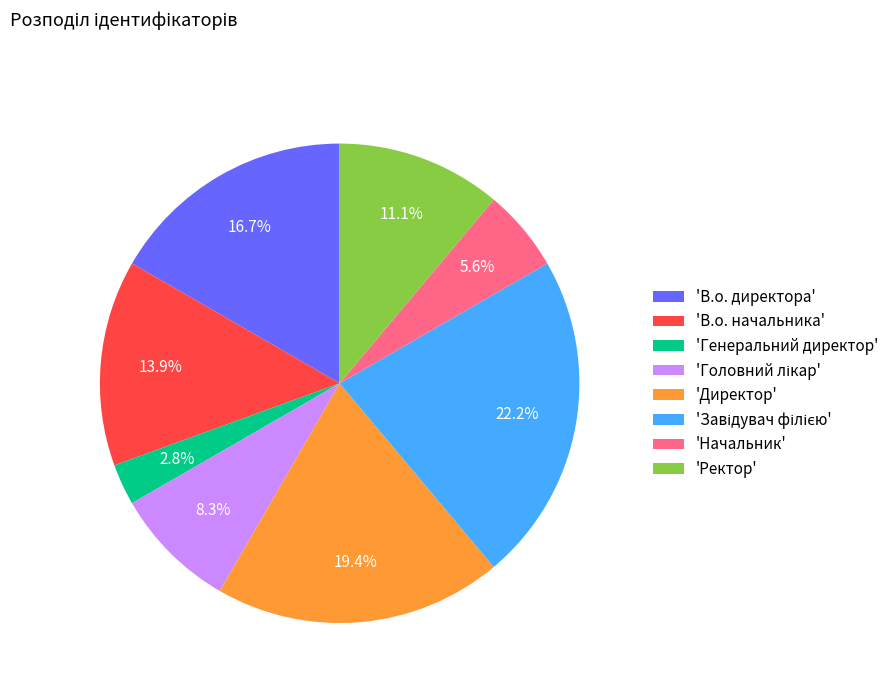

What portion of the pie excludes 'Ректор'?

88.9%